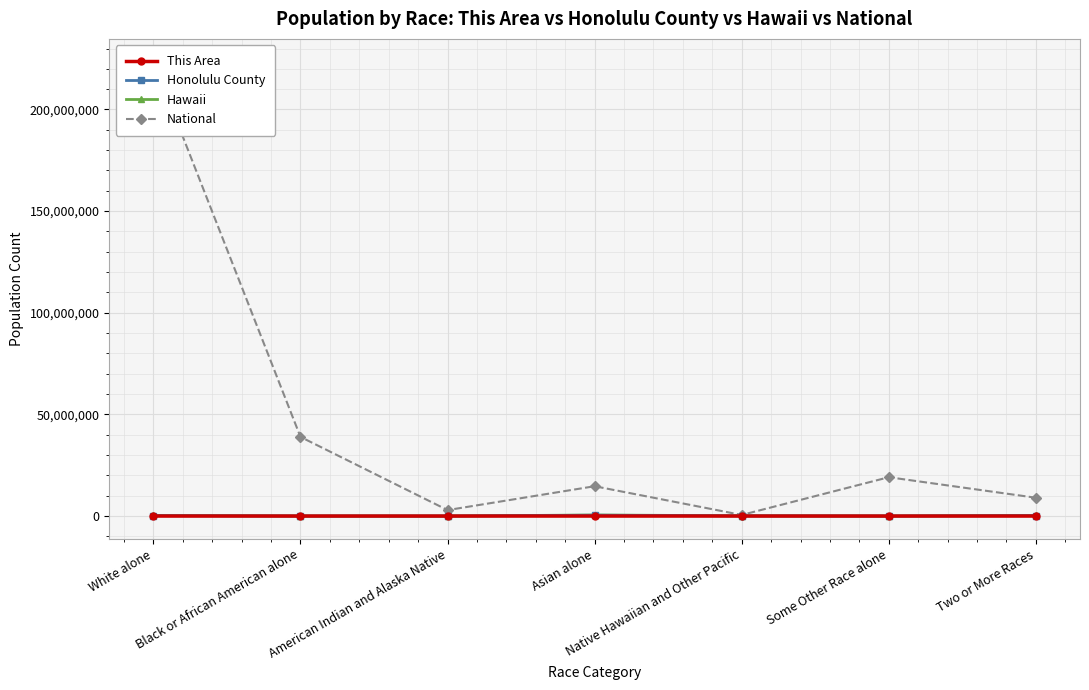

How many distinct data groups are displayed?

4